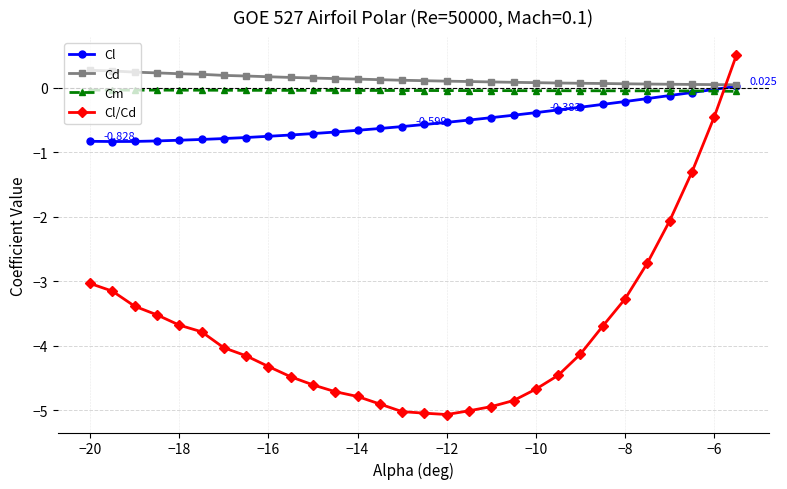

Which series has the widest spread of values?

Cl/Cd